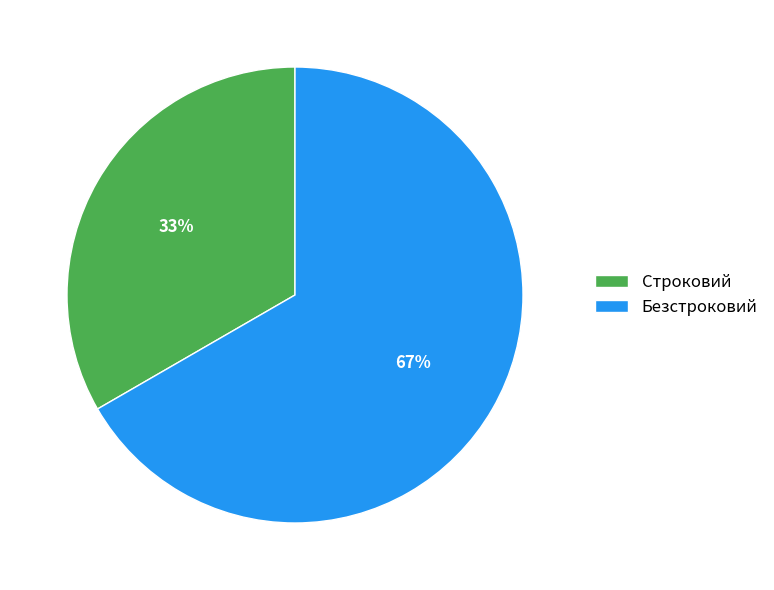

Rank the categories by value from lowest to highest.

Строковий, Безстроковий